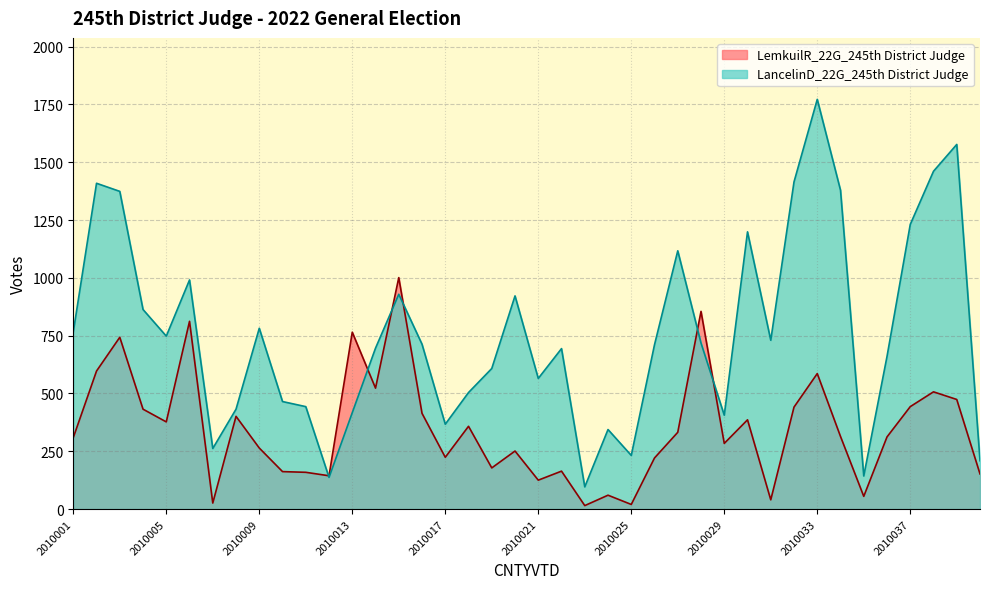

Which series has the largest range (max minus min)?

LancelinD_22G_245th District Judge